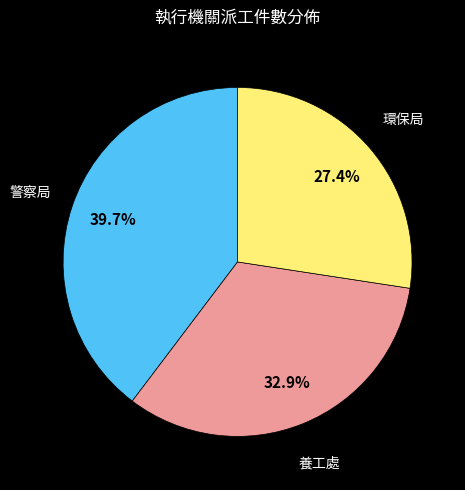

Is there a majority slice in this chart?

No